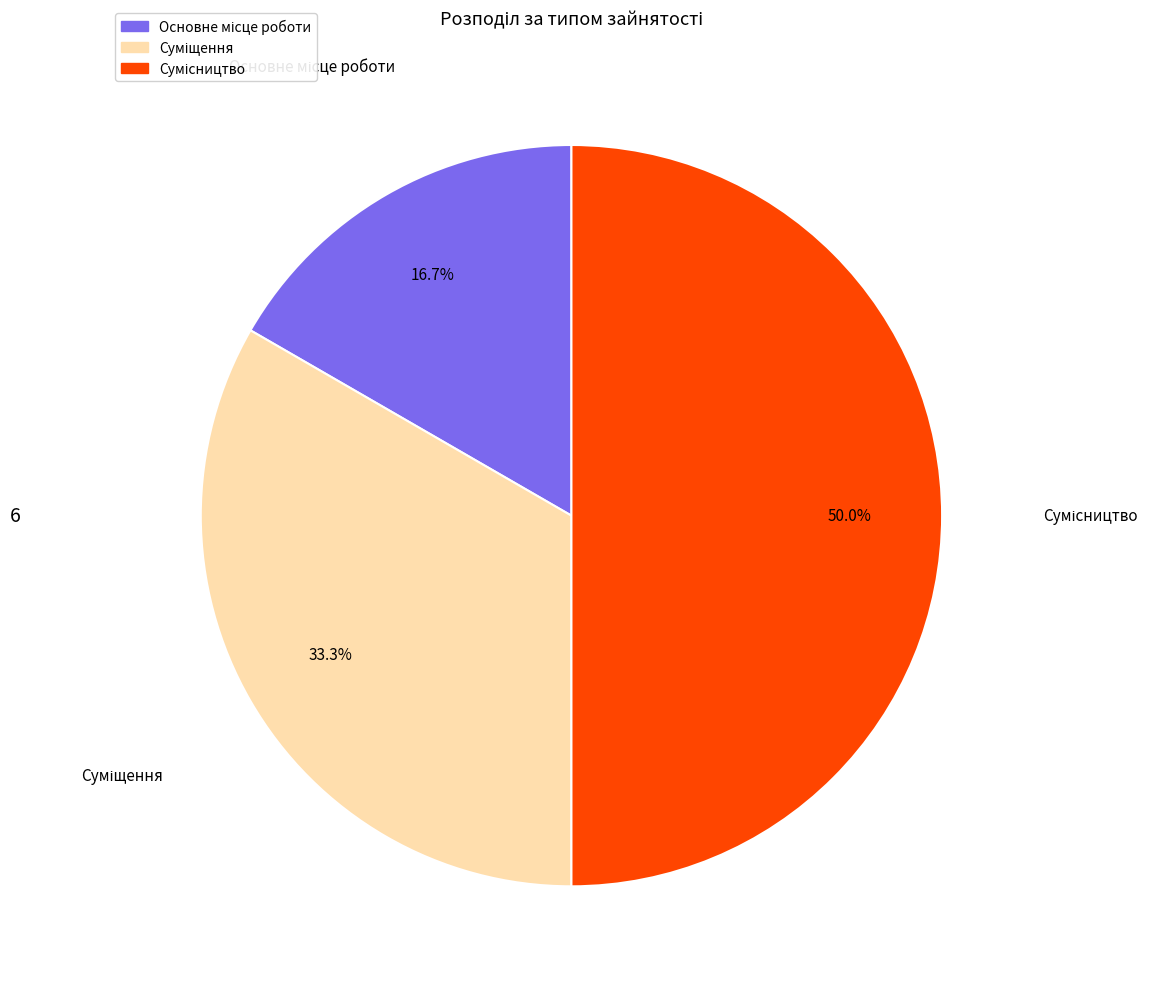

True or false: Суміщення accounts for 33% of the total.

True